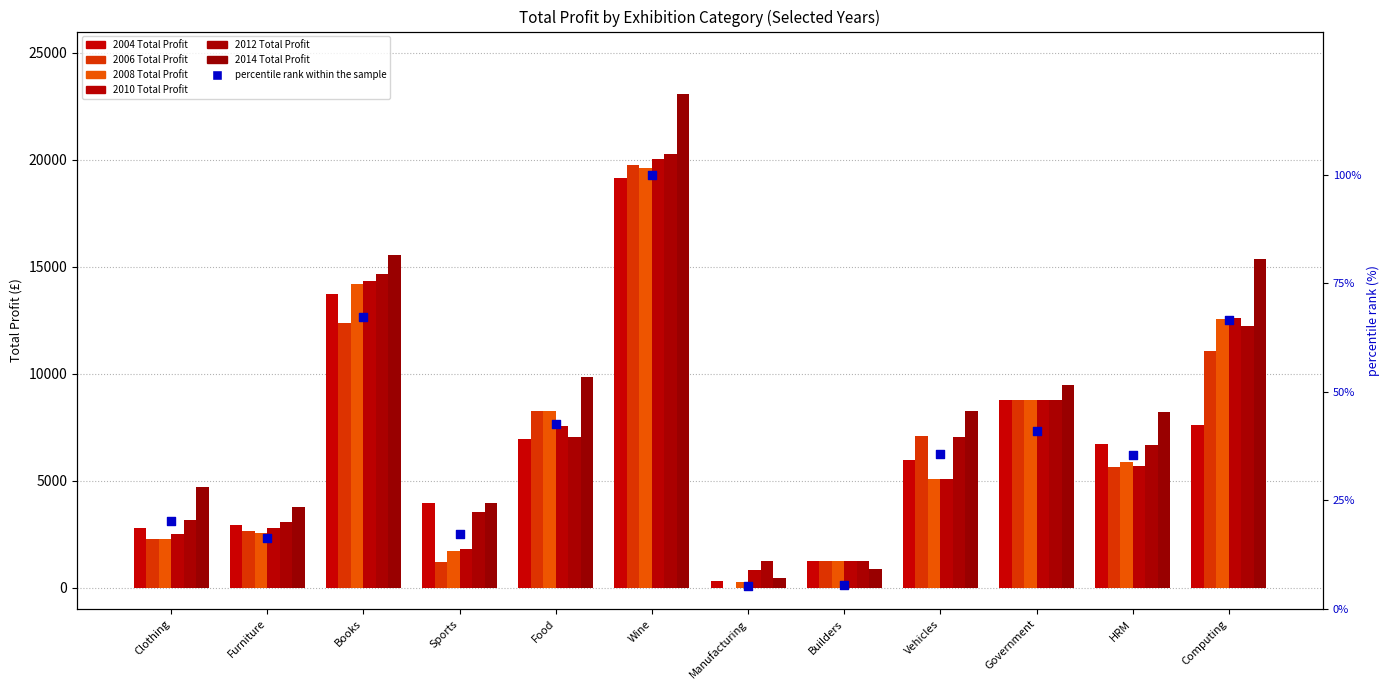

What is the total value across all series at Sports?

16168